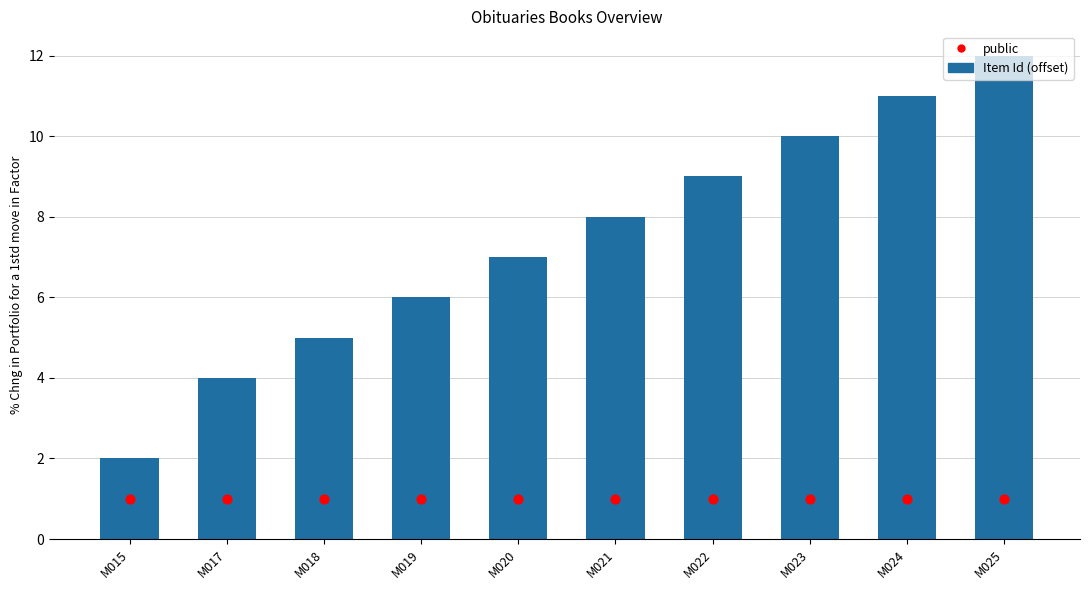

At how many categories does at least one series exceed 6?

6